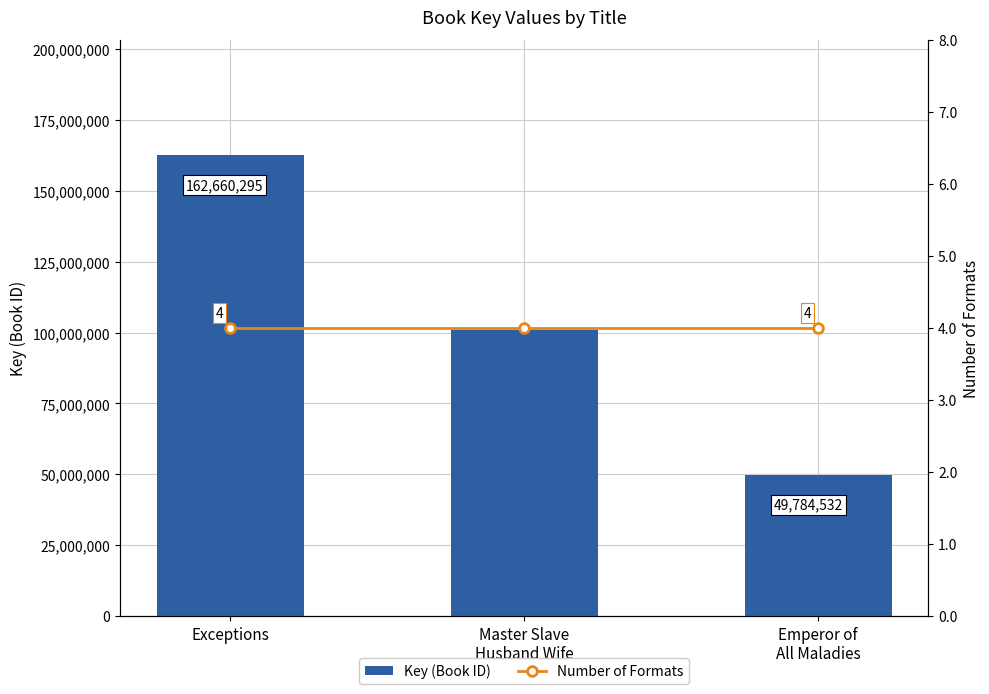

Which category has the lowest value in the Key (Book ID) series?

Emperor of
All Maladies